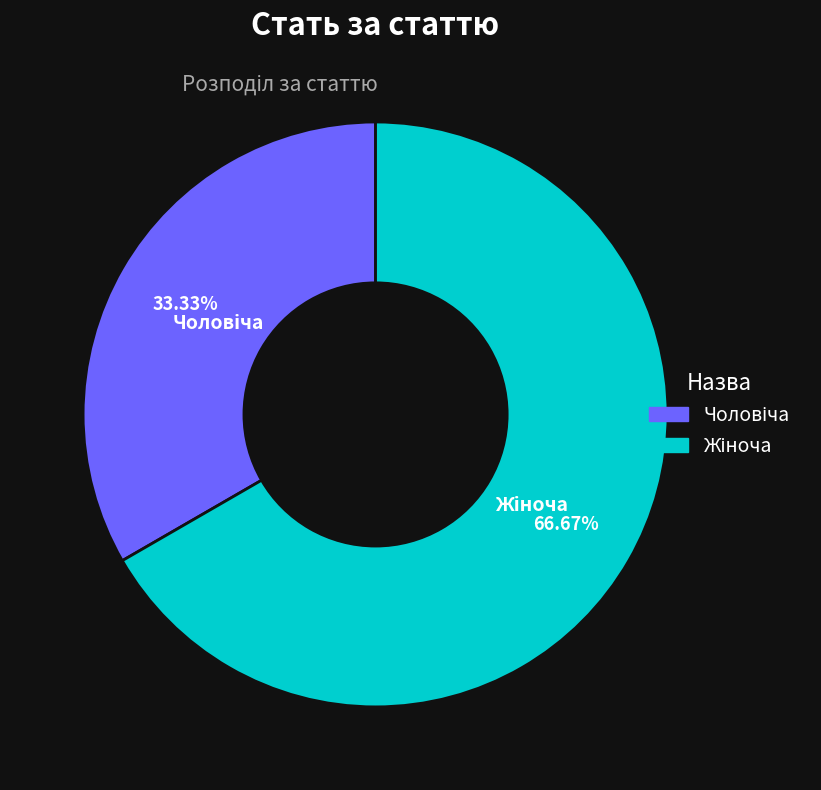

Is there any slice that represents more than half of the pie?

Yes